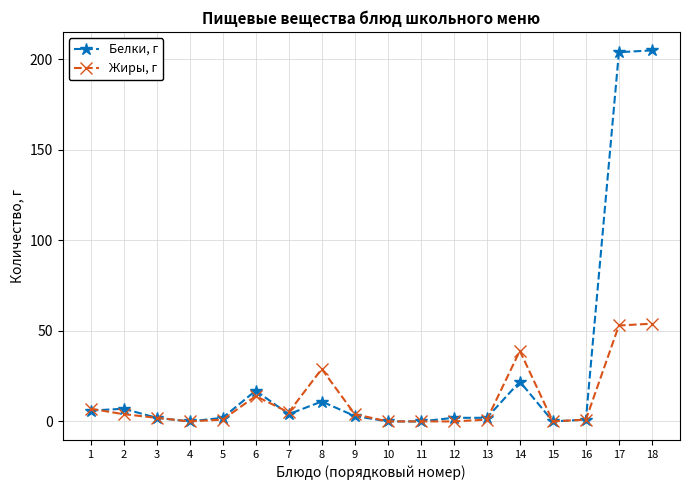

Rank the series by their average value, from lowest to highest.

Жиры, г, Белки, г